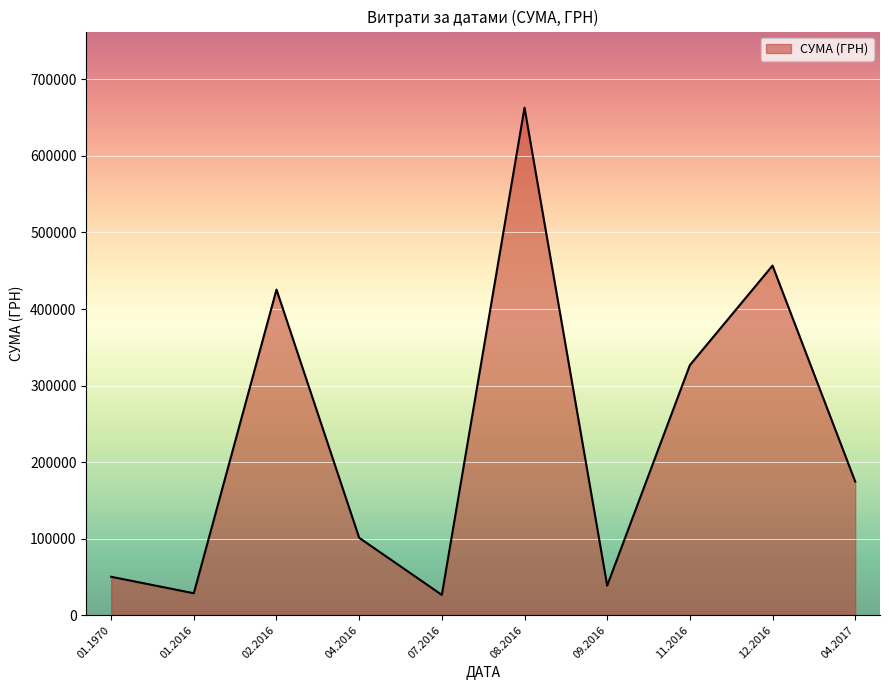

True or false: there are more than 2 points higher than both neighbors.

True